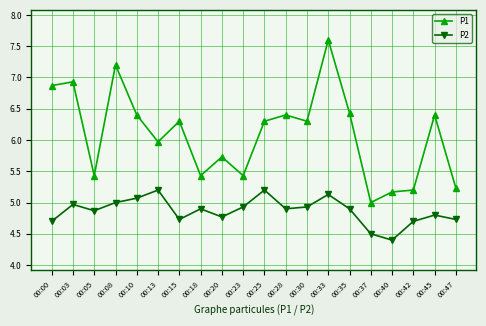

Rank the series at 00:40 from lowest to highest value.

P2, P1